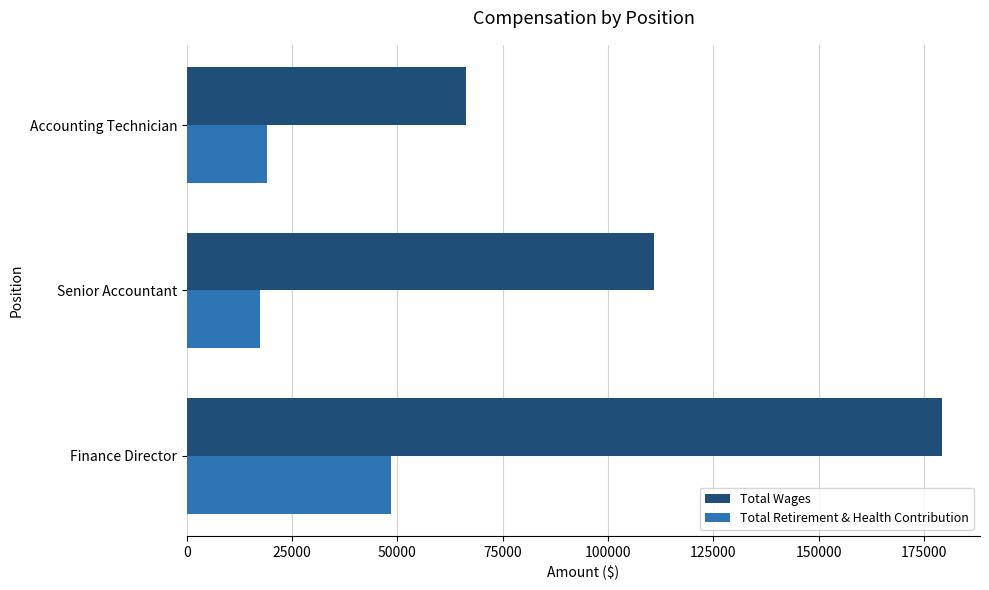

What is the total value across all series at Accounting Technician?

85279